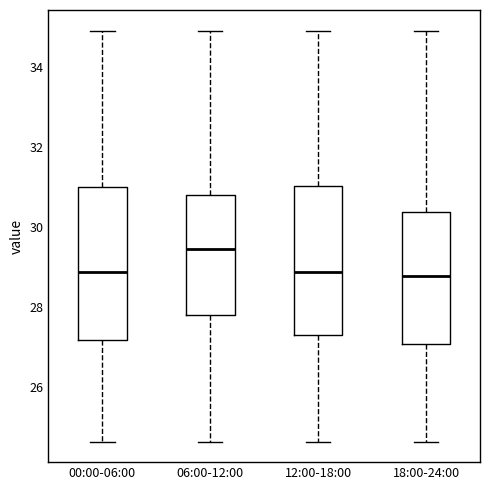

Where does the upper whisker of the box for 06:00-12:00 end on the y-axis? The values are not printed on the chart, so give them approximately, as read against the axis.

35.0